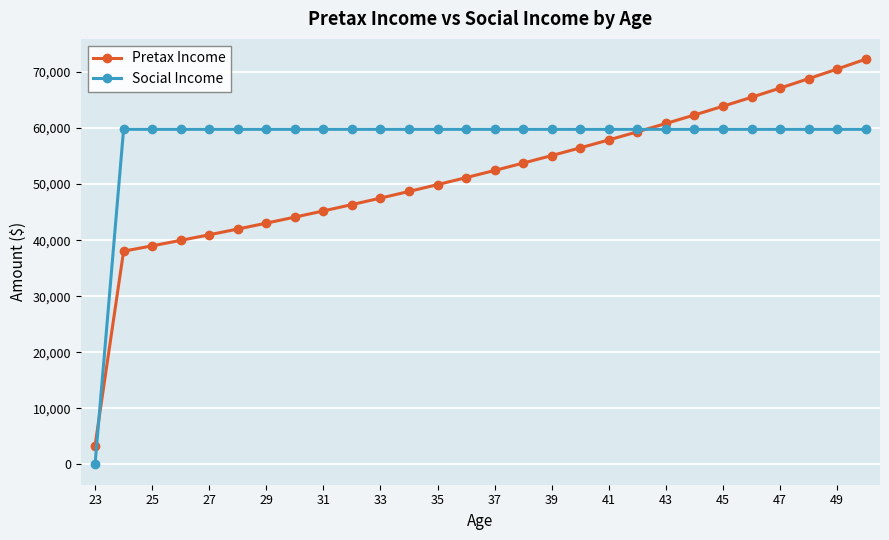

Which series has the largest range (max minus min)?

Pretax Income